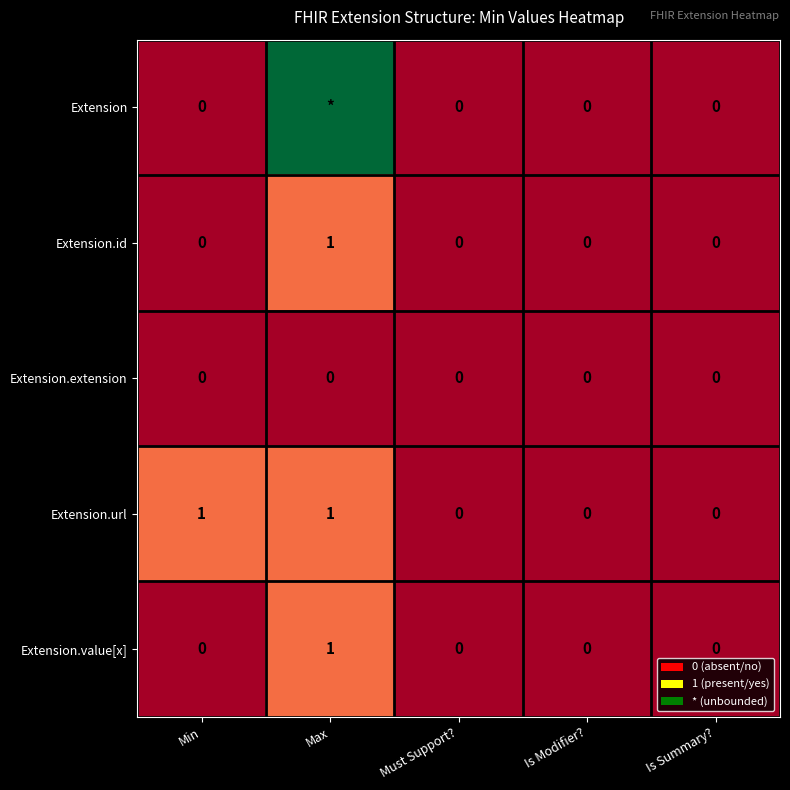

True or false: Extension.url has a value of 1 at Max.

True